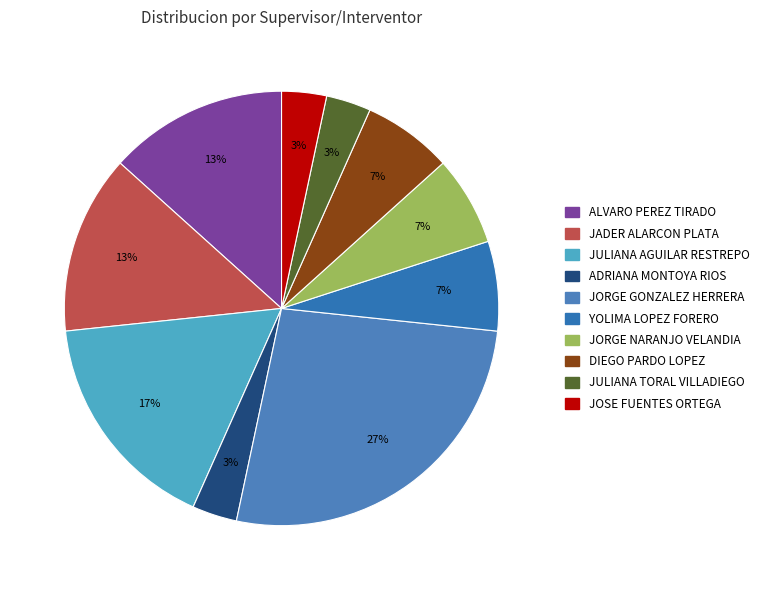

To the nearest percent, what is the average slice percentage?

10%